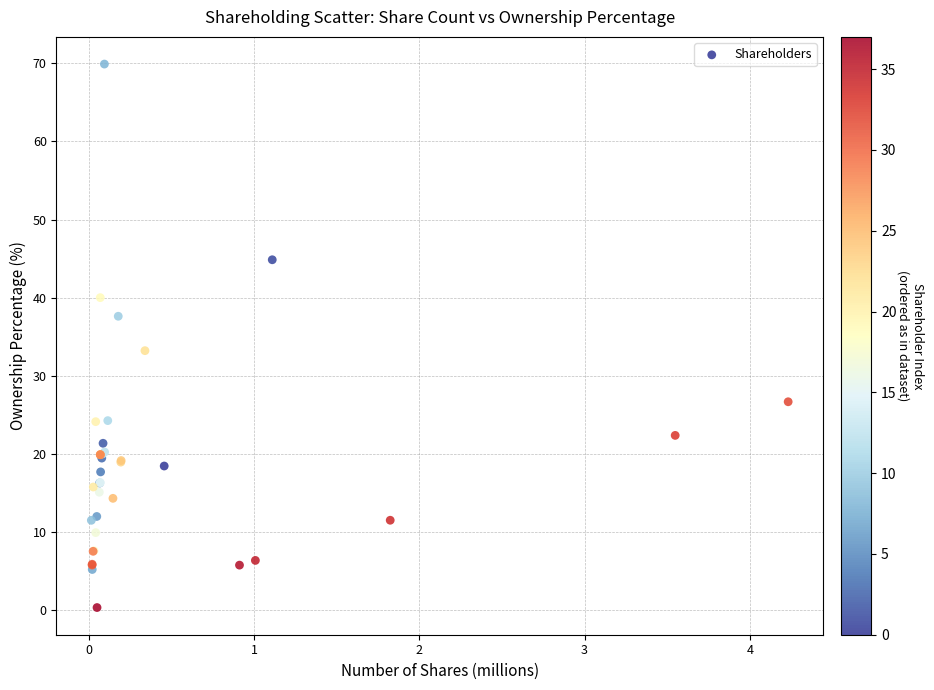

What Y value in the scatter plot is closest to 35?

33.2